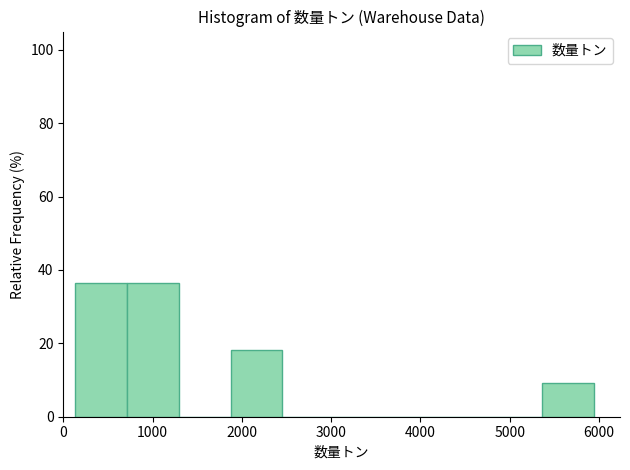

How tall is the bar that spans 100 to 700 on the x-axis? Neither the bar edges nor the heights are printed on the chart, so give them approximately, as read against the axes.

36